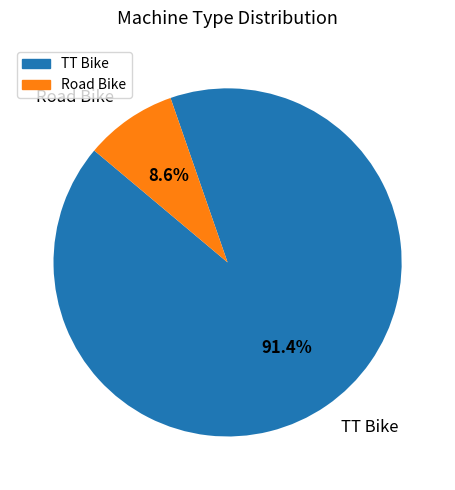

Is Road Bike the majority of the pie?

No